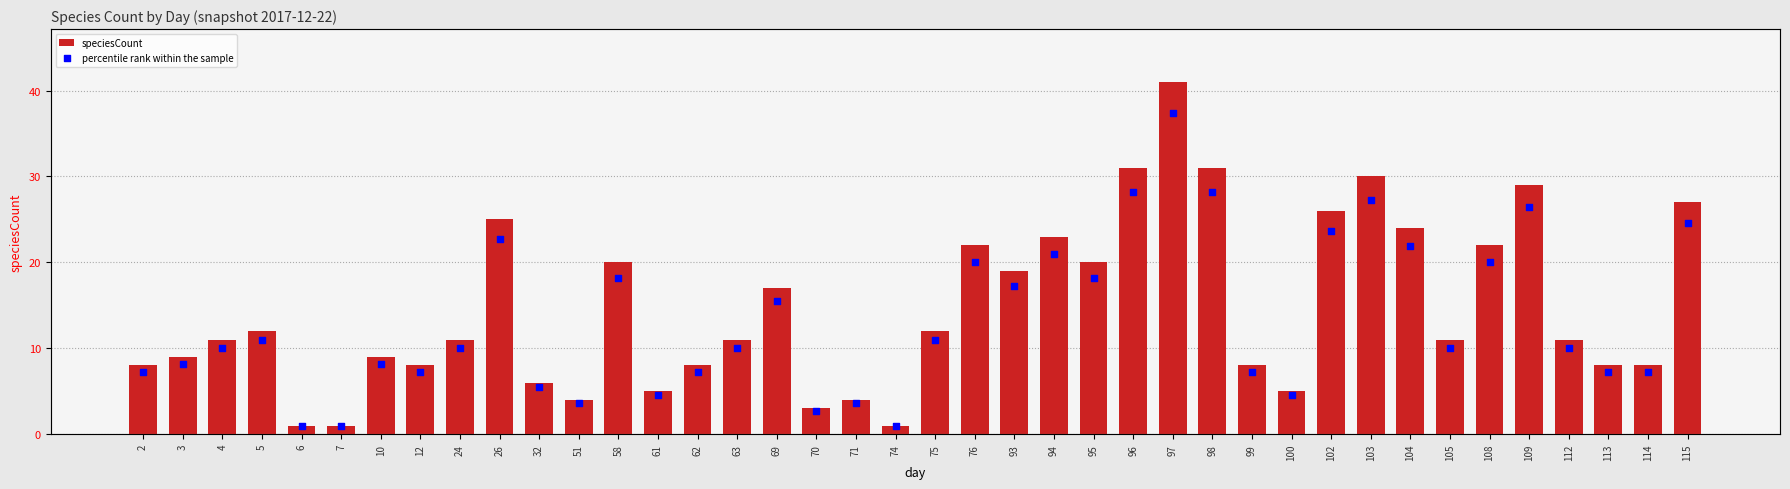

What are all the series names shown in the legend?

speciesCount, percentile rank within the sample